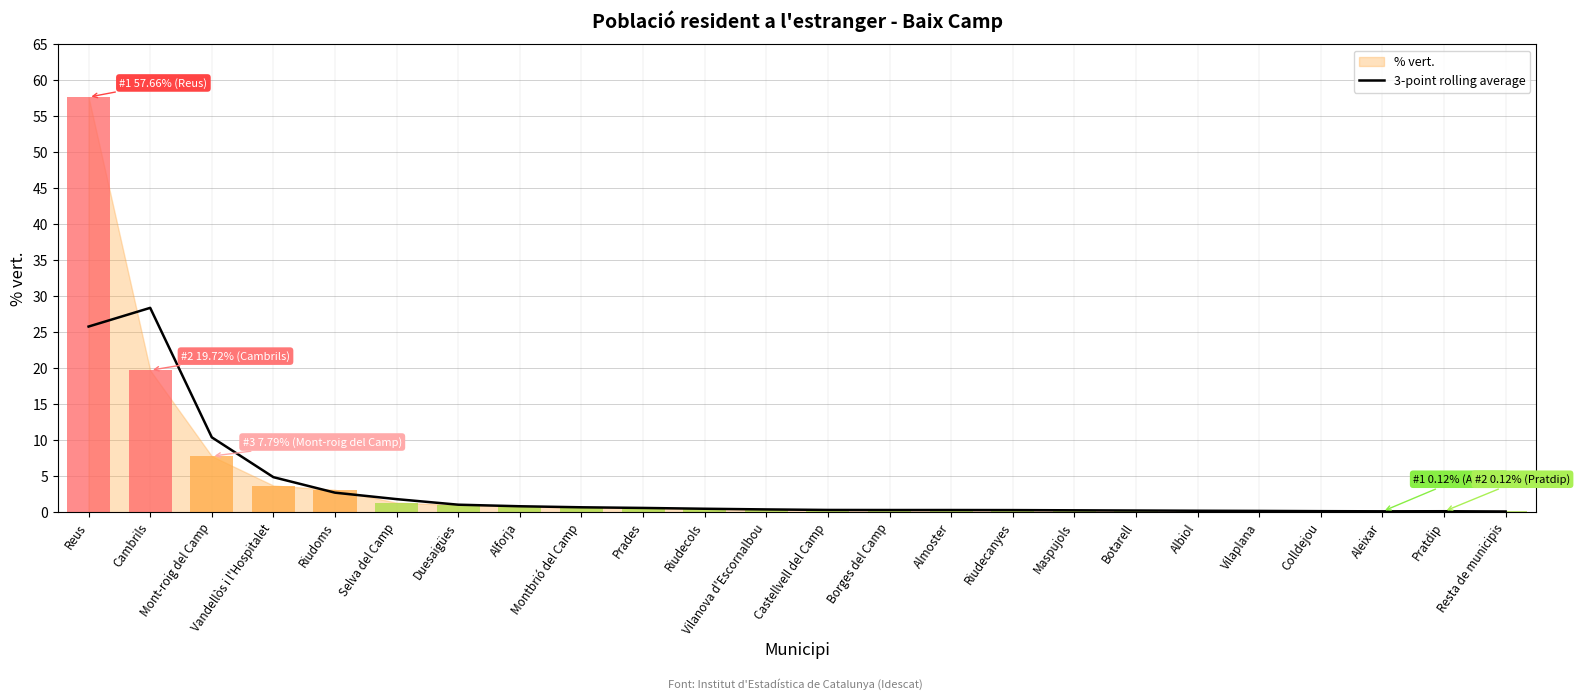

The chart shows a value of 1.8 at Selva del Camp. True or false?

True